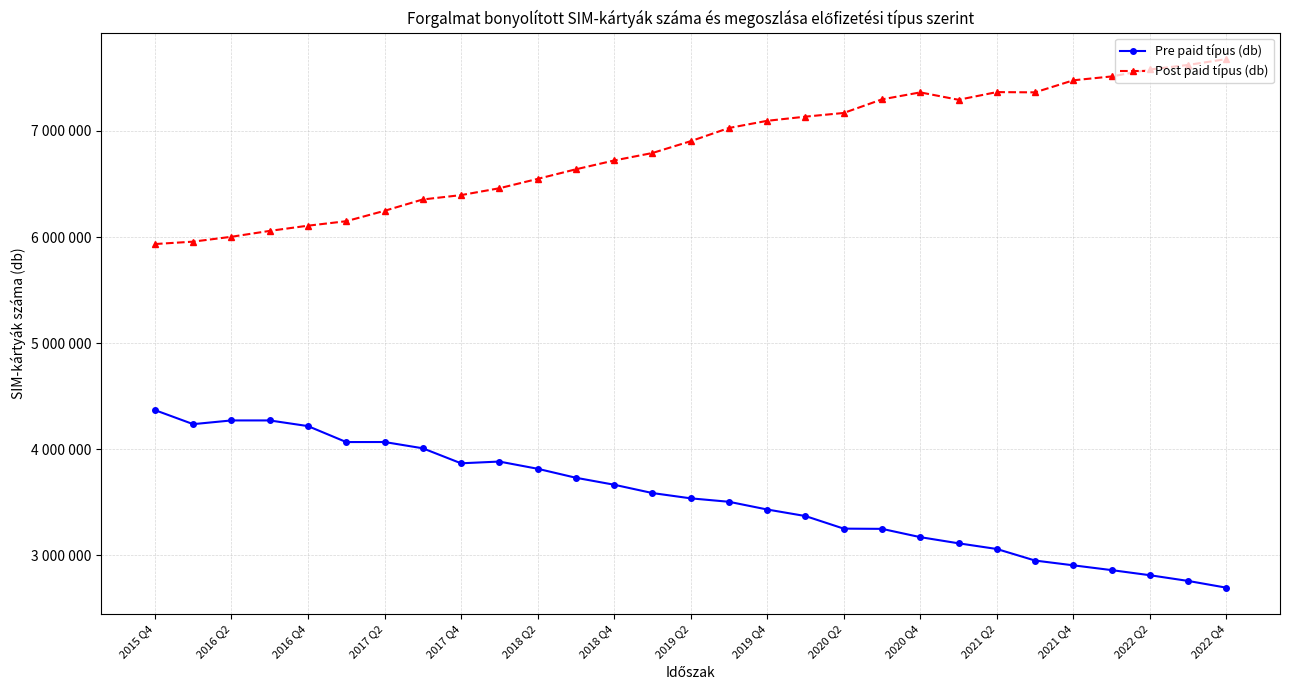

What are all the series names shown in the legend?

Pre paid típus (db), Post paid típus (db)